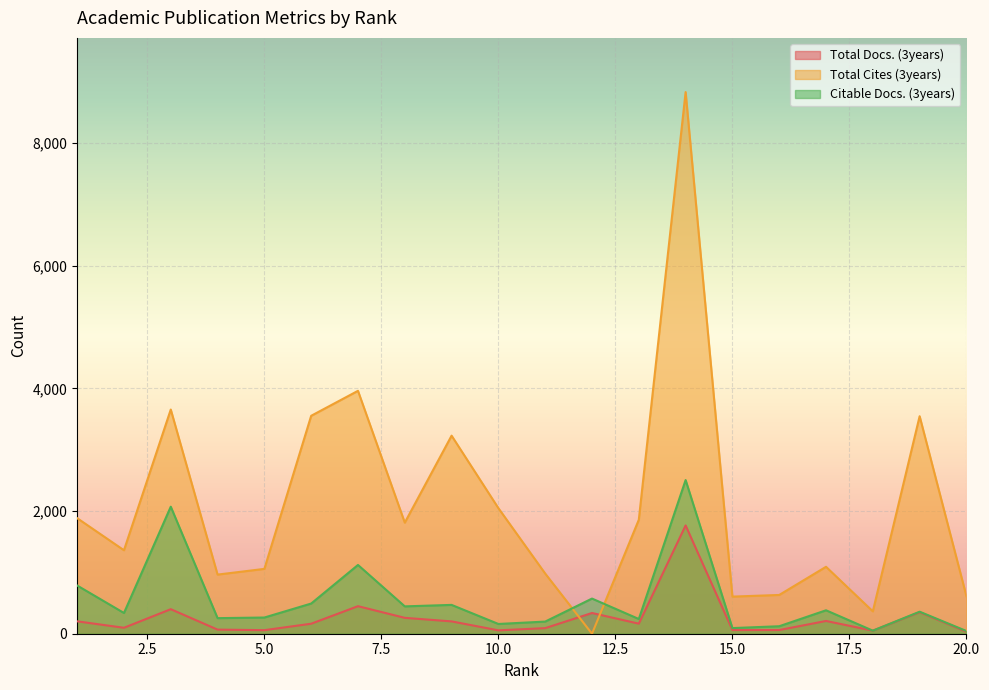

At which label does Total Cites (3years) reach its peak?

14